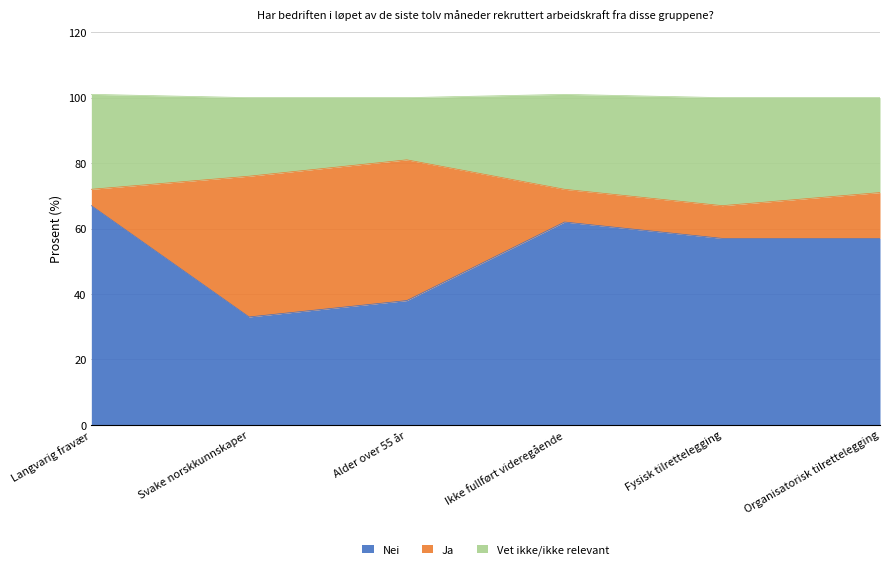

The value of Nei at Langvarig fravær is 67. True or false?

True